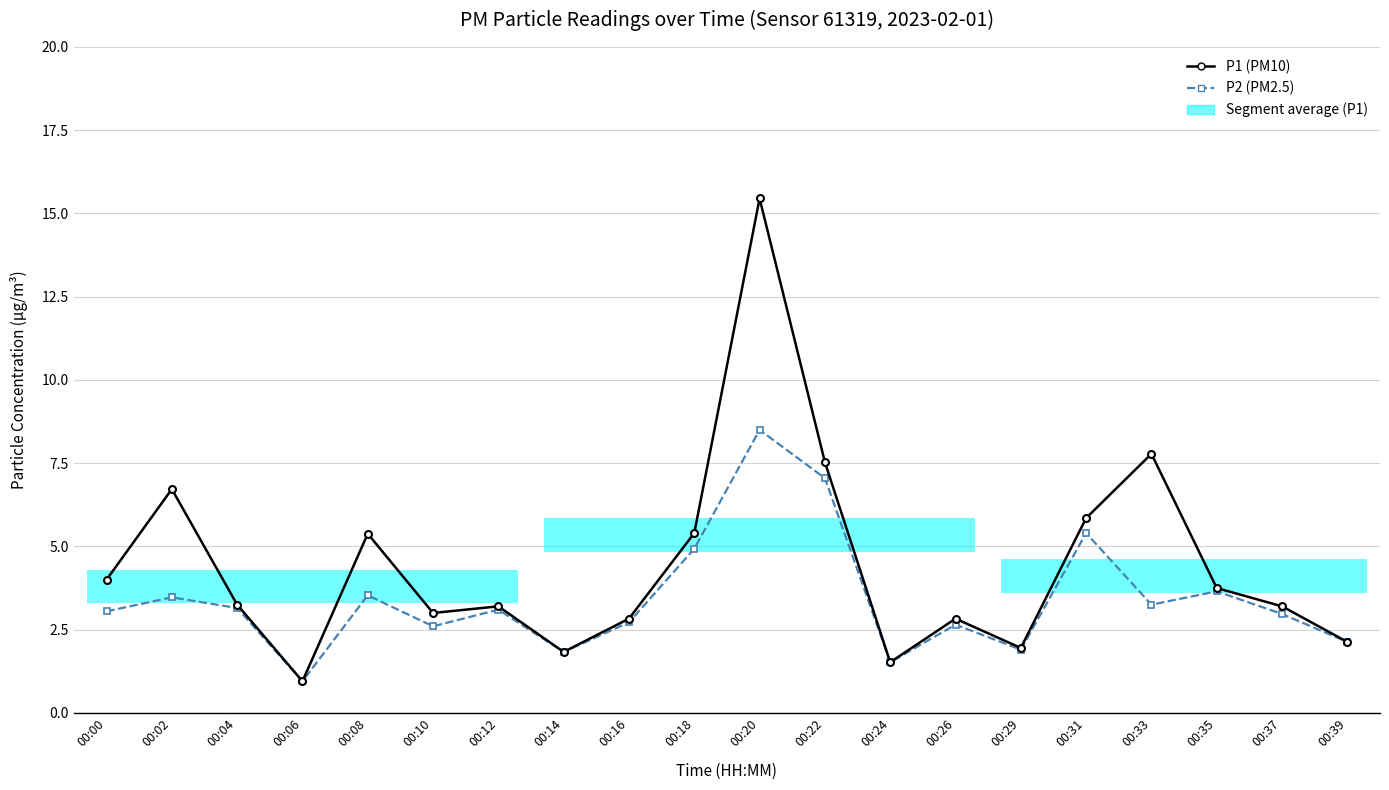

How many values in the P1 (PM10) series exceed 3?

12